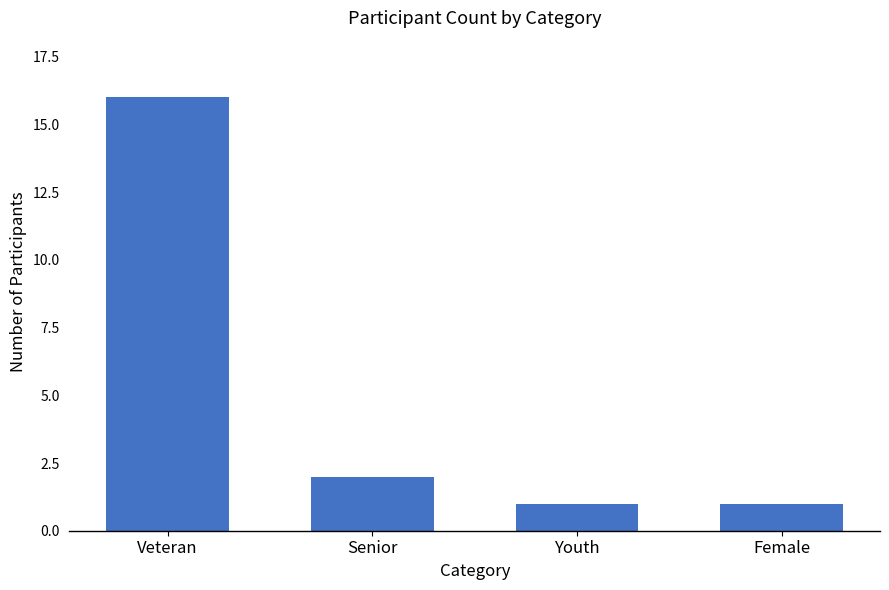

What is the maximum value shown in the chart?

16